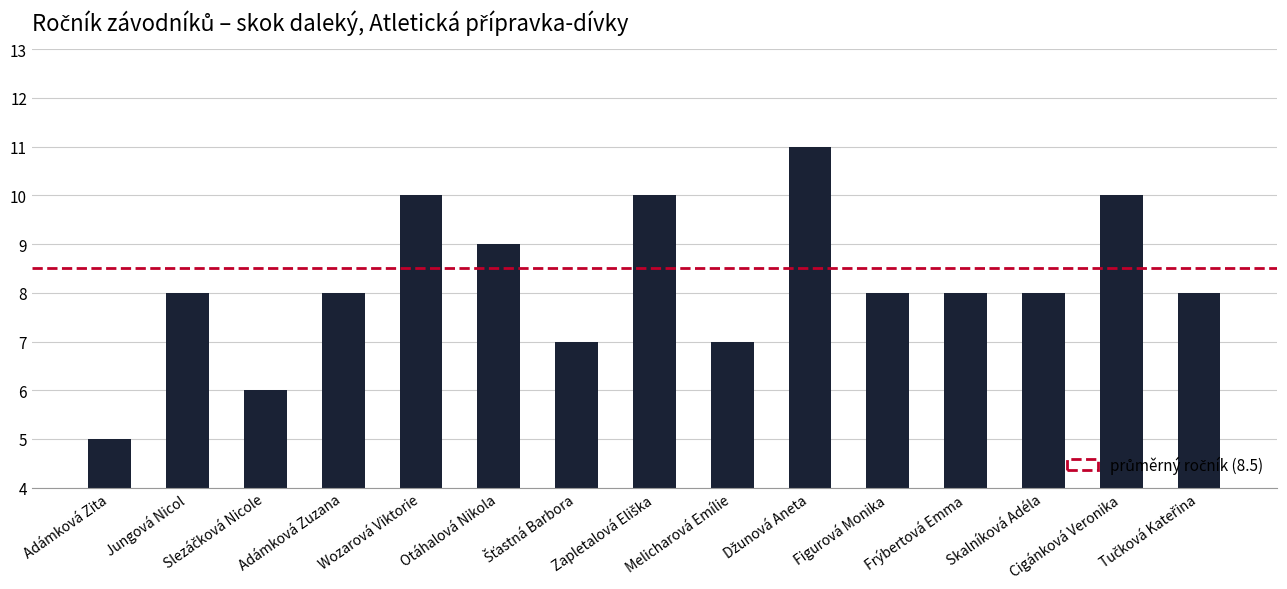

What is the difference between the maximum and second lowest values?

5